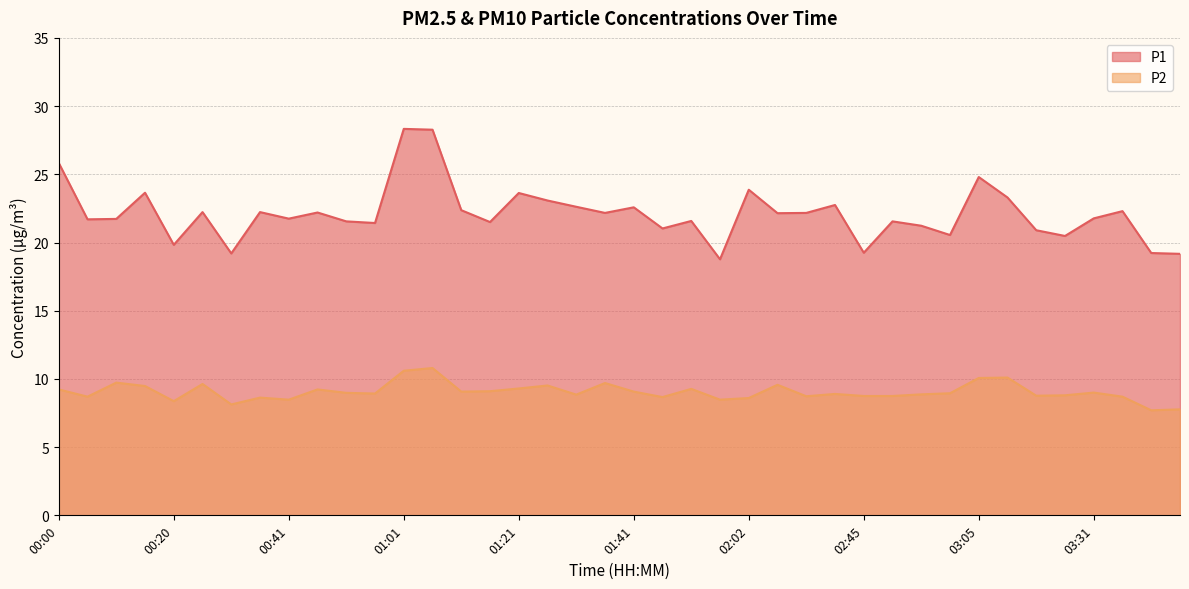

How many interior local valleys does the P1 series have?

13